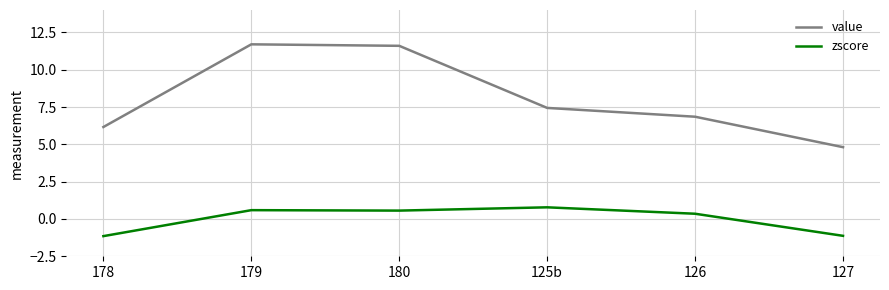

What position from the right is 125b?

3